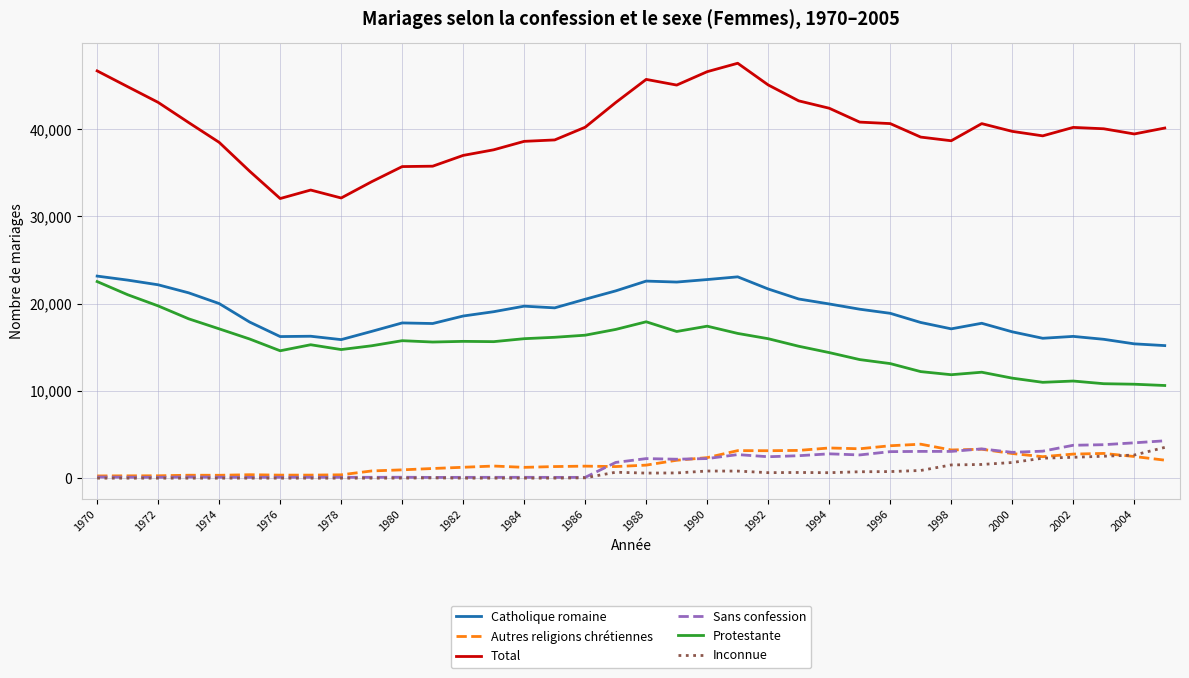

What is the sum of all Catholique romaine values?

686521